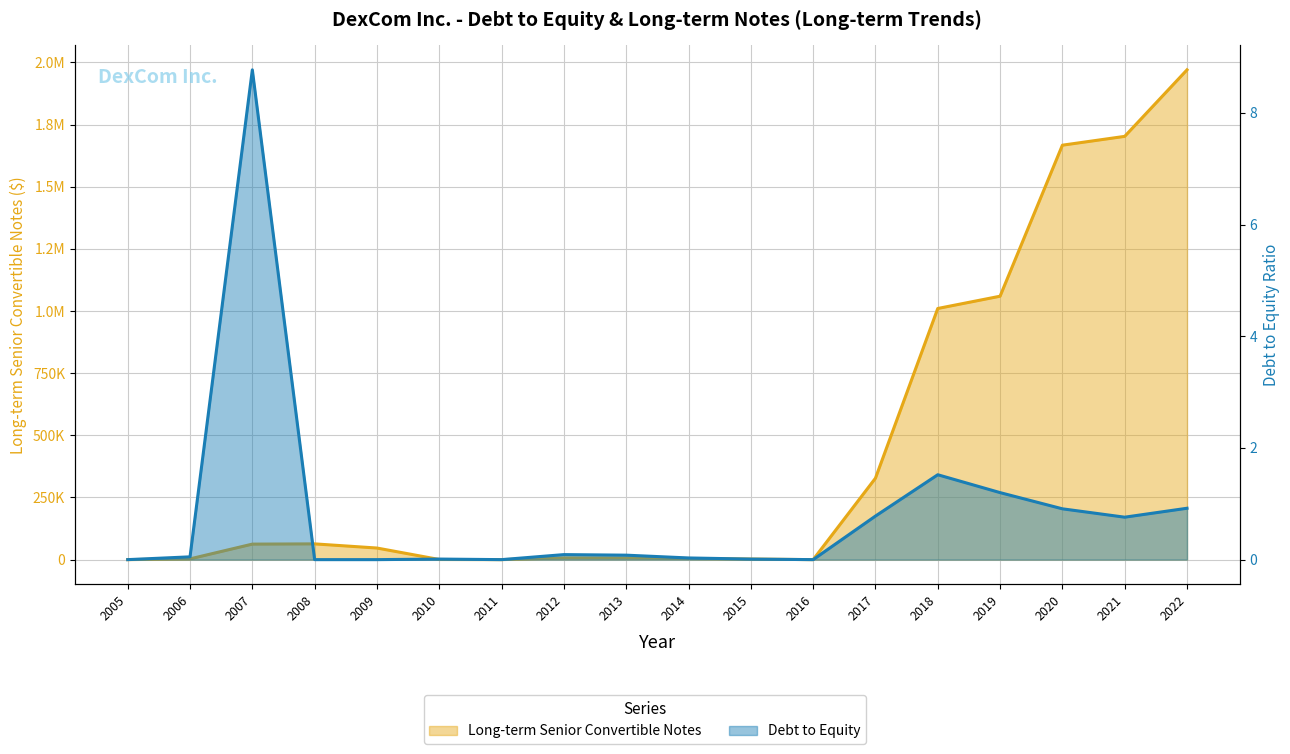

Reading left to right, transcribe all the data shown in this chart.

Long-term Senior Convertible Notes: 0.0	3026.0	62406.0	63356.0	46657.0	525.0	0.0	7000.0	6800.0	4600.0	2300.0	0.0	327600.0	1010300.0	1059700.0	1667200.0	1702700.0	1970300.0
Debt to Equity: 0.0	0.1	8.8	0.0	0.0	0.0	0.0	0.1	0.1	0.0	0.0	0.0	0.8	1.5	1.2	0.9	0.8	0.9